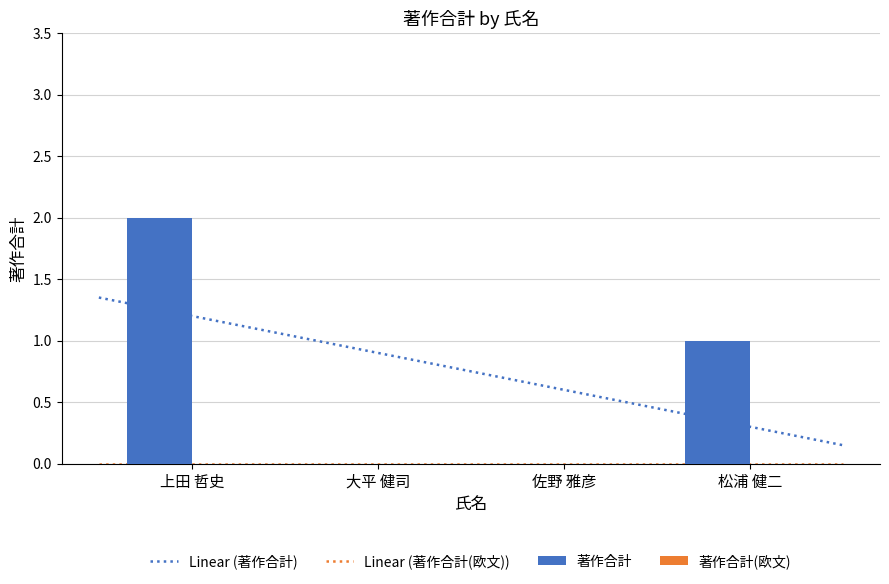

Does the chart contain any negative values?

No